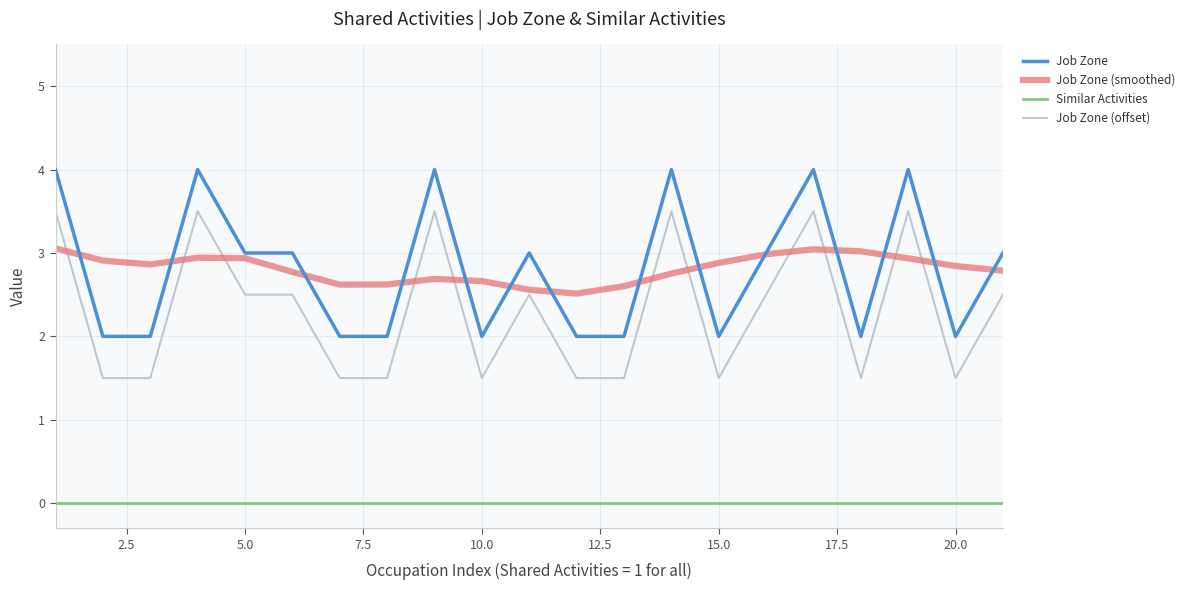

True or false: Similar Activities and Job Zone cross at least once.

False